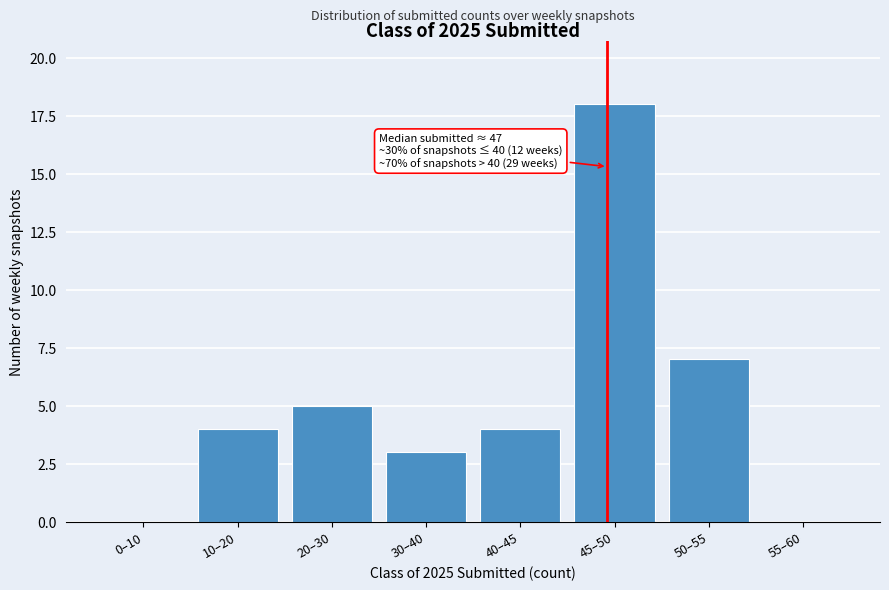

Reading left to right, what are all the values shown in this chart?

0–10=0	10–20=4	20–30=5	30–40=3	40–45=4	45–50=18	50–55=7	55–60=0